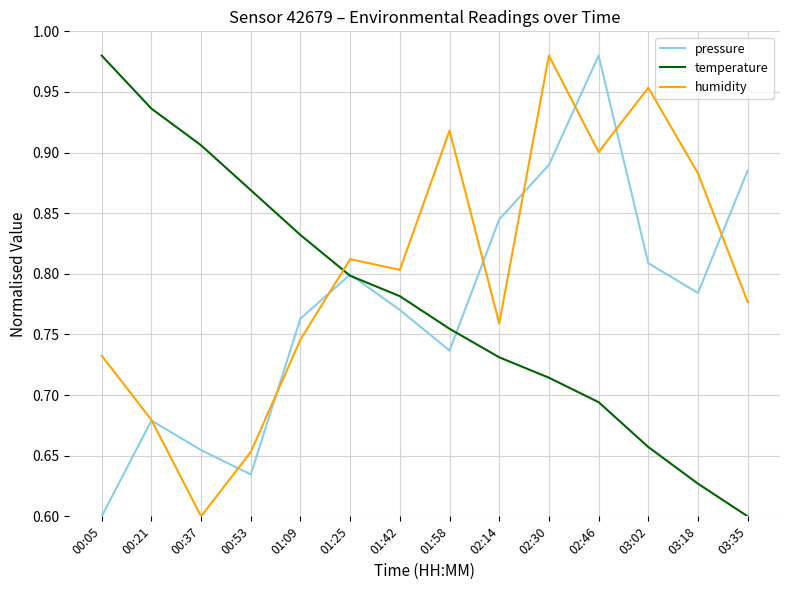

Which series changed the most between 02:30 and 03:02?

pressure